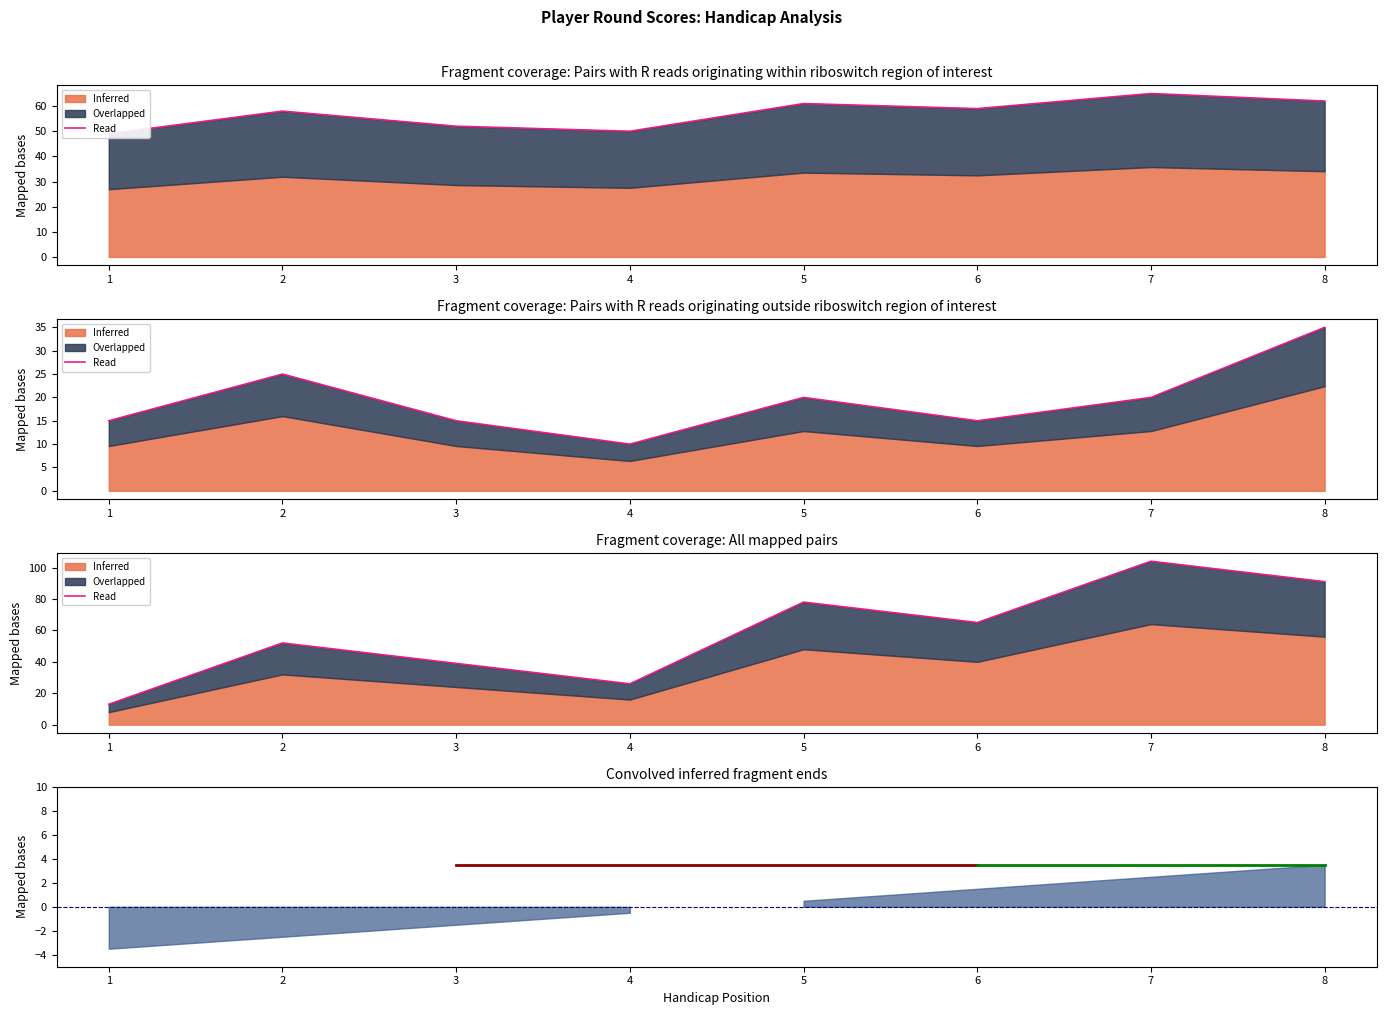

True or false: there are more than 2 points higher than both neighbors.

True